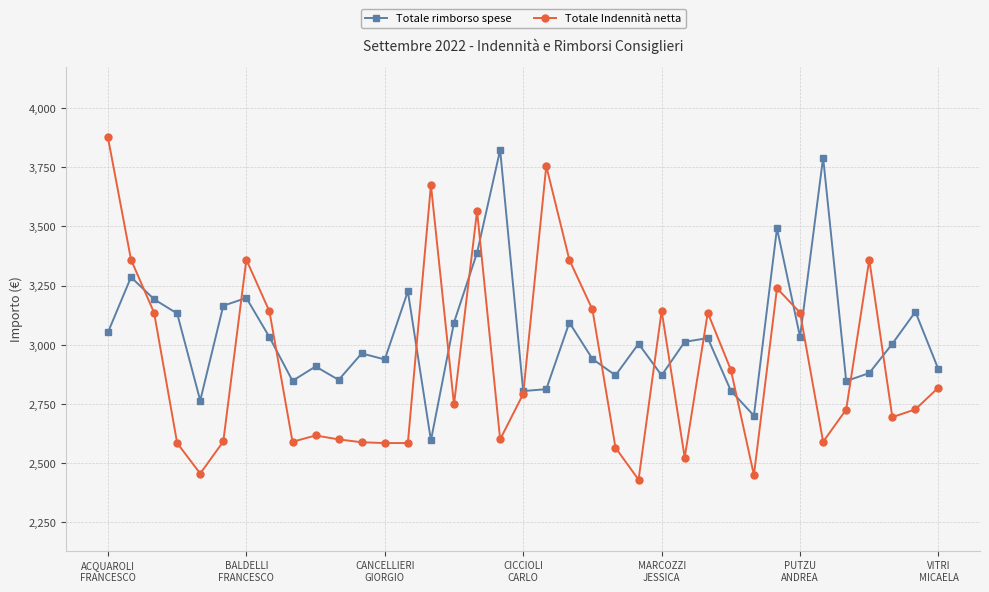

True or false: Totale rimborso spese has more than 2 interior local peaks.

True